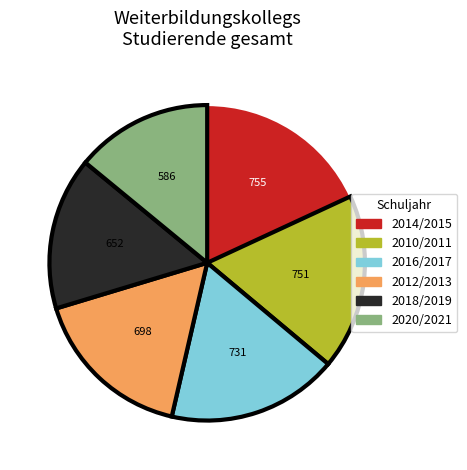

Is there a majority slice in this chart?

No